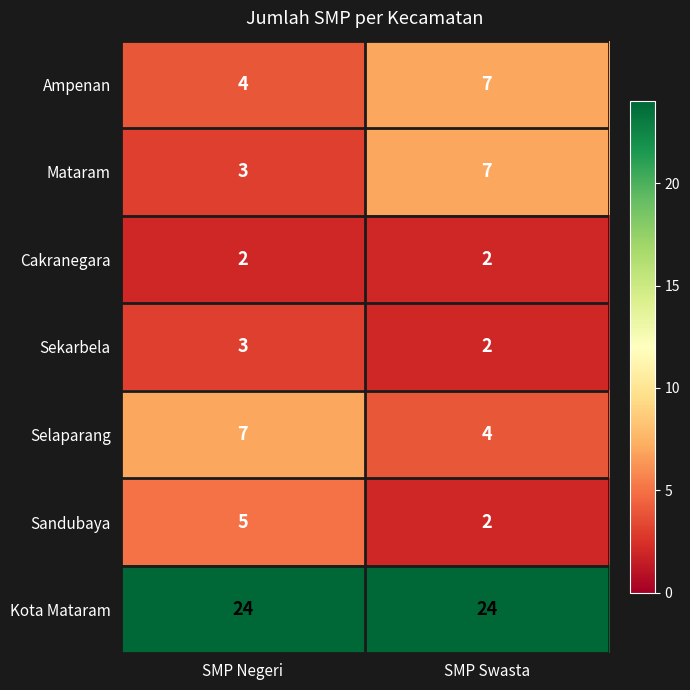

What is the sum of the Selaparang values at SMP Negeri and SMP Swasta?

11